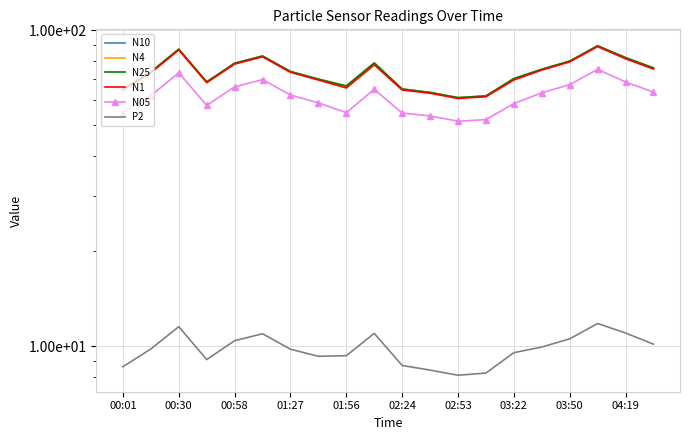

Which series has the largest total across all categories?

N10